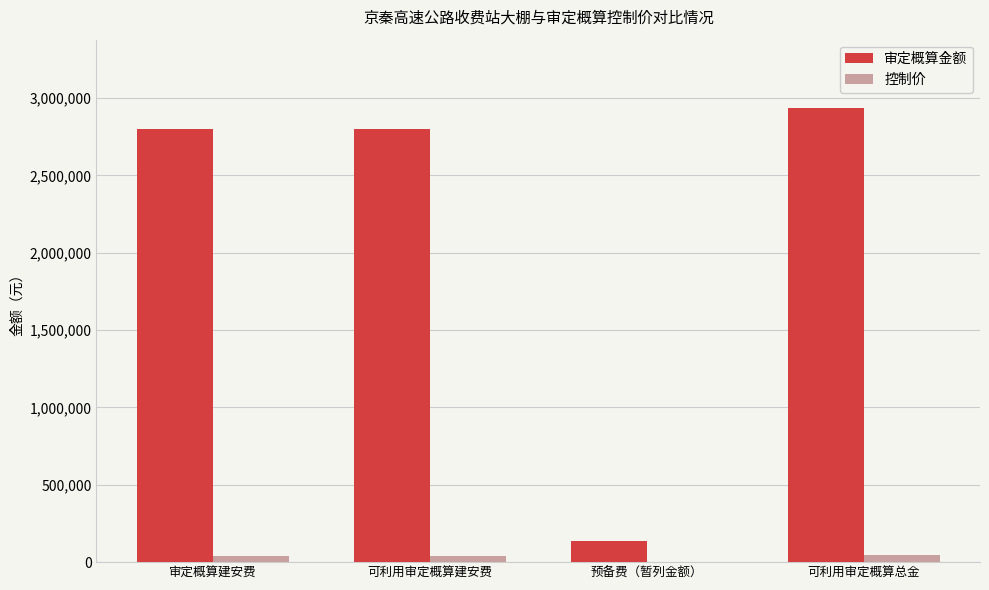

What is the difference between the 控制价 values at 审定概算建安费 and 可利用审定概算总金?

2131